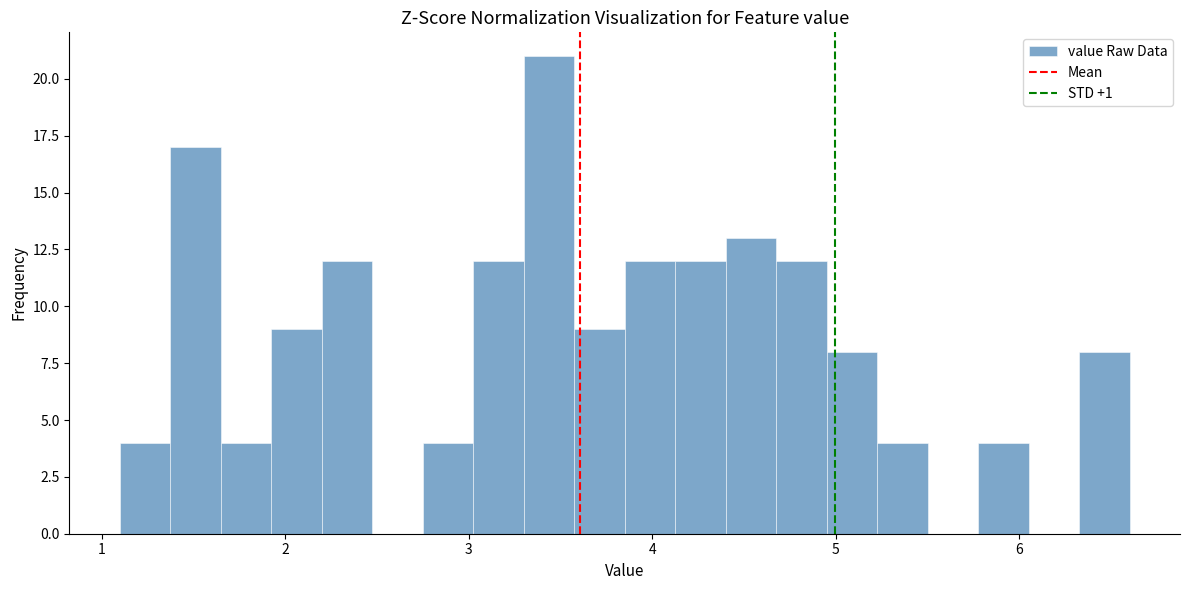

Read against the x-axis, roughly where is the centre of the tallest bar?

3.4